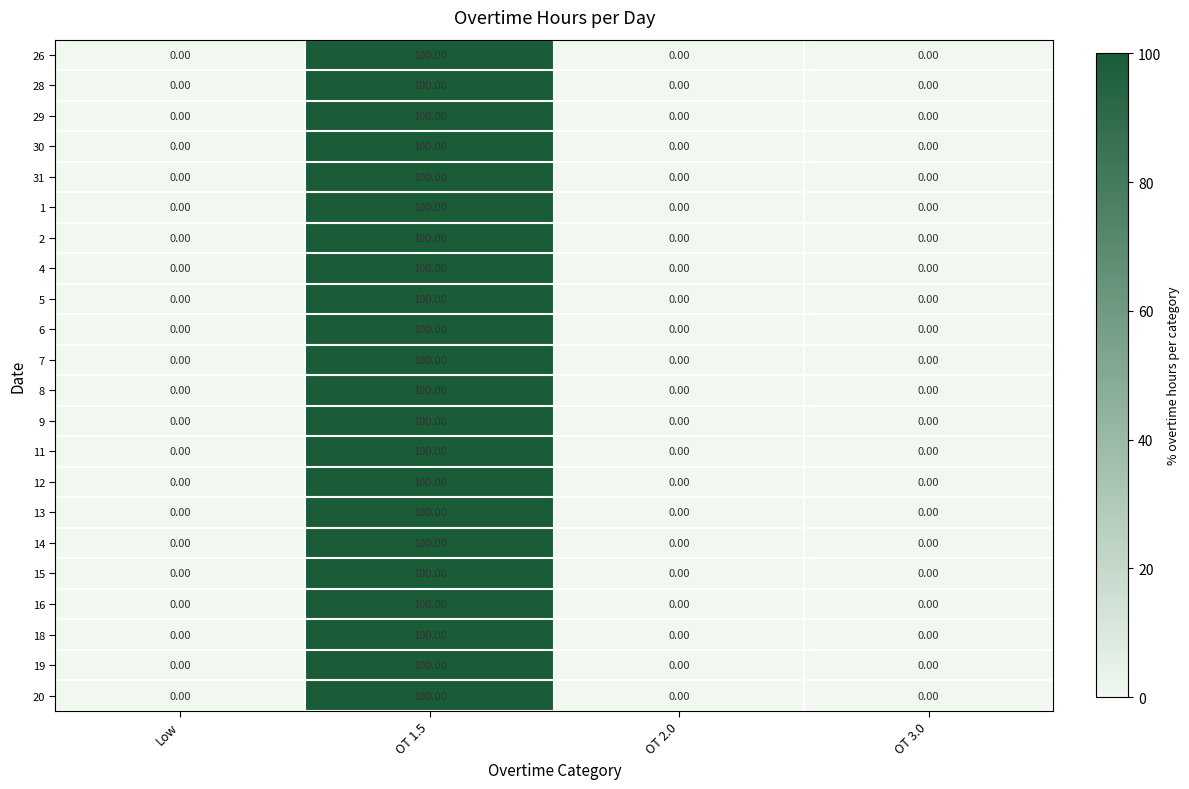

What is the total value across all series at OT 1.5?

2200